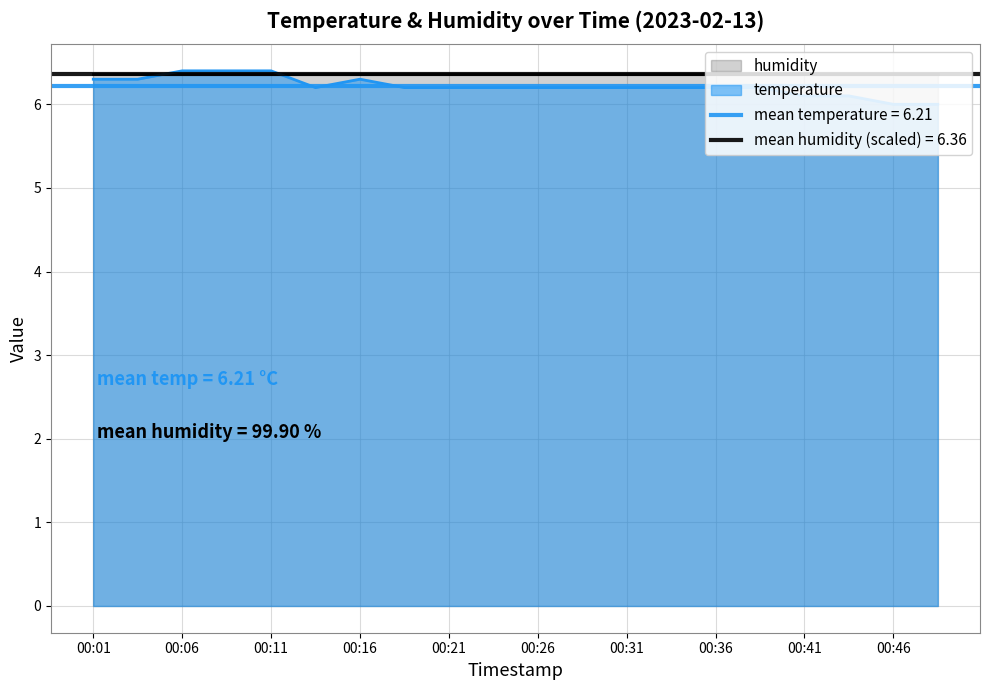

Rank the categories by value from highest to lowest.

00:06, 00:09, 00:11, 00:01, 00:04, 00:16, 00:14, 00:18, 00:21, 00:23, 00:26, 00:28, 00:31, 00:33, 00:36, 00:38, 00:41, 00:43, 00:46, 00:48